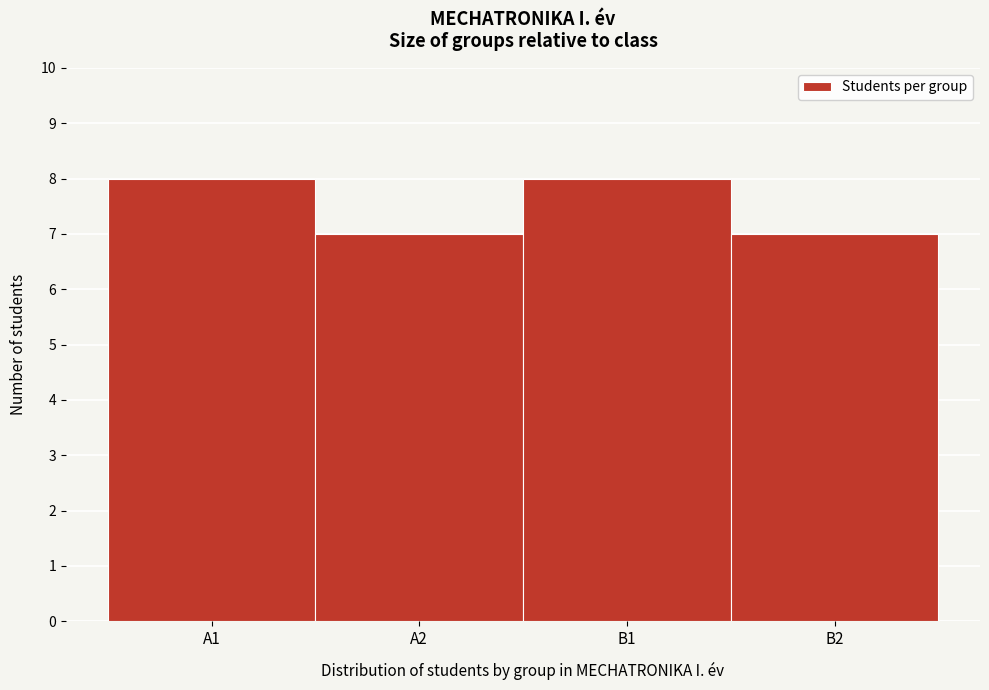

Reading right to left, list all the values displayed in this chart.

7	8	7	8